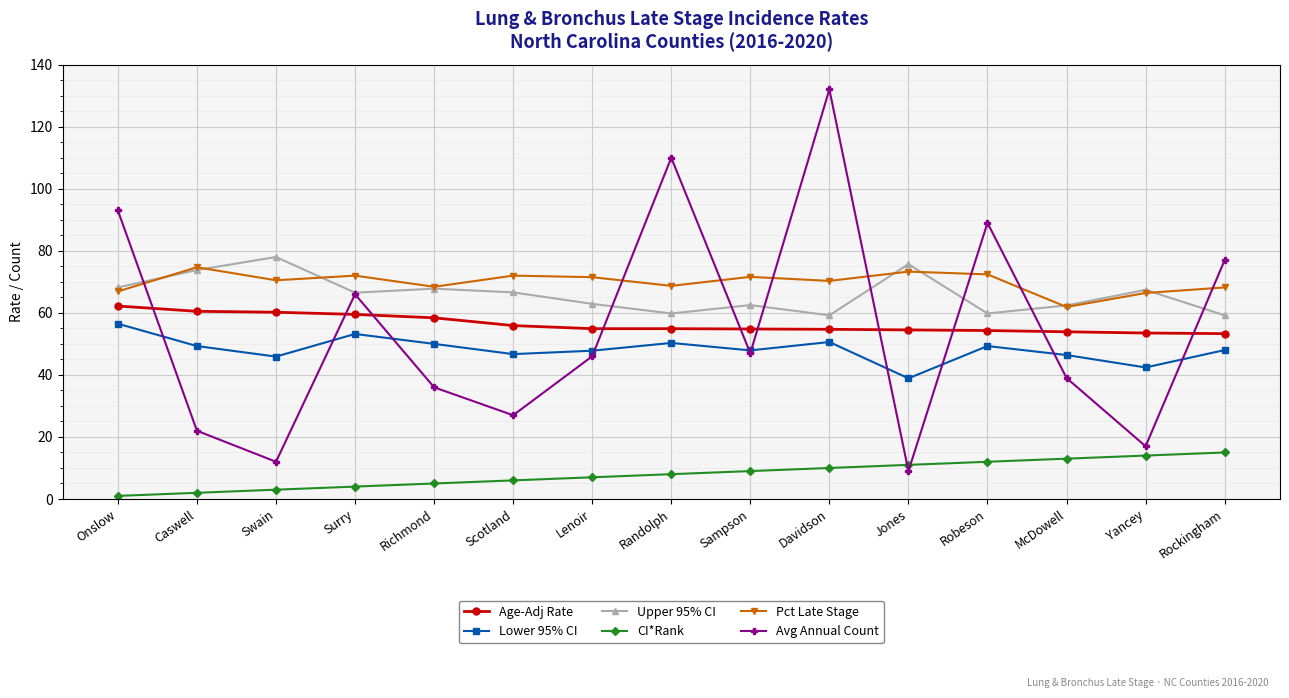

True or false: Lower 95% CI and CI*Rank intersect in this chart.

False